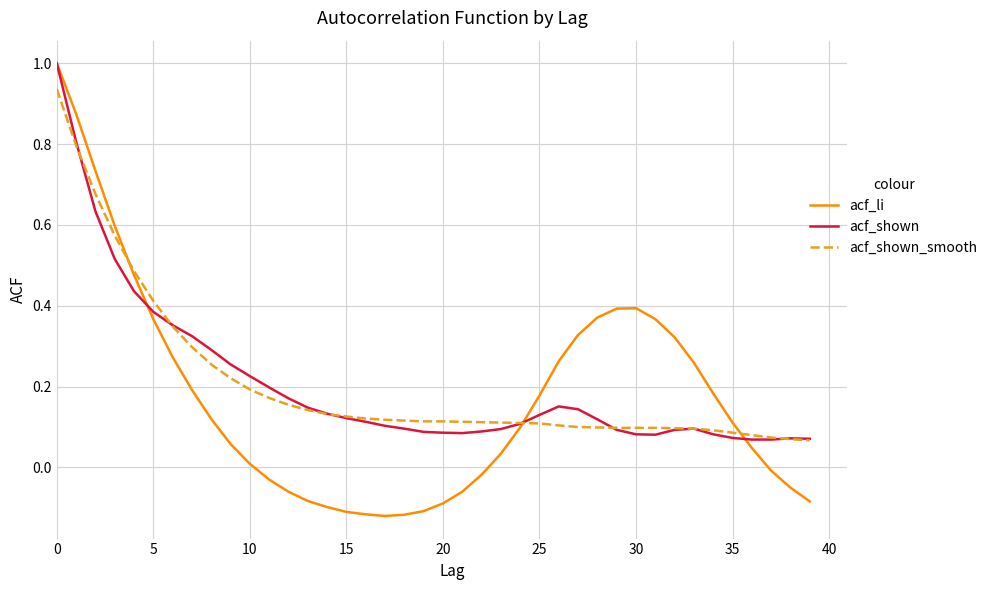

What is the maximum value for acf_li?

1.0